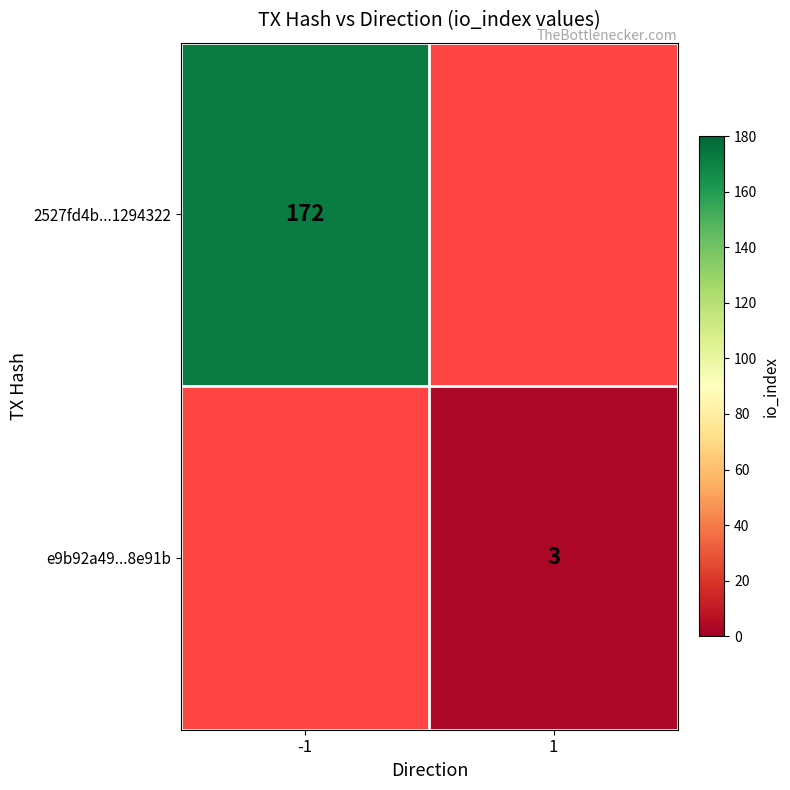

Is the value of 2527fd4b...1294322 at -1 greater than the value of e9b92a49...8e91b at 1?

Yes